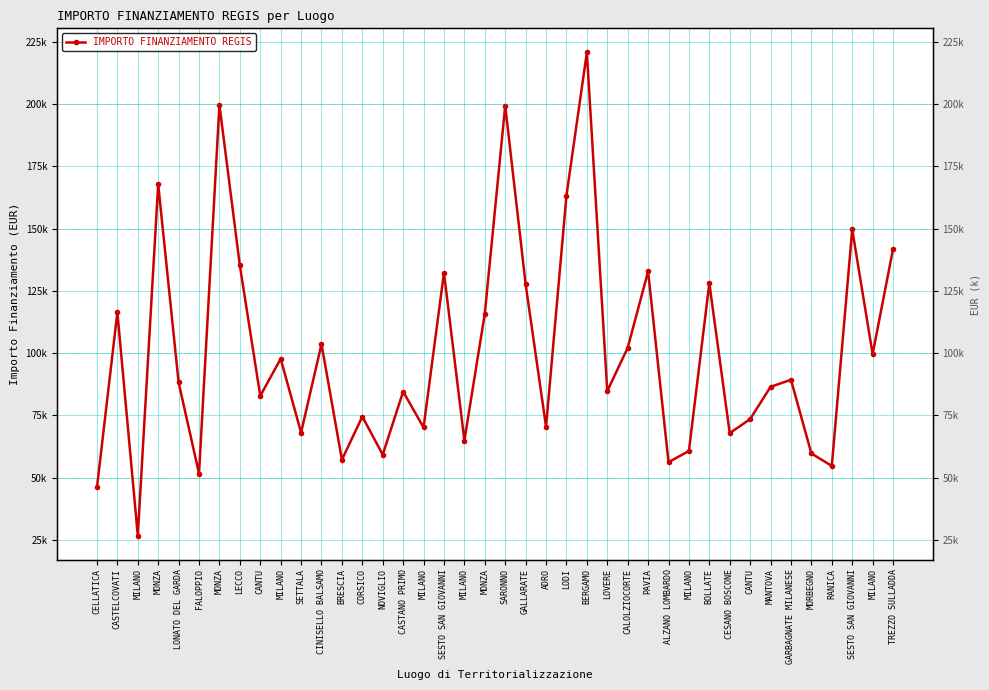

What is the greatest value displayed?

220663.0